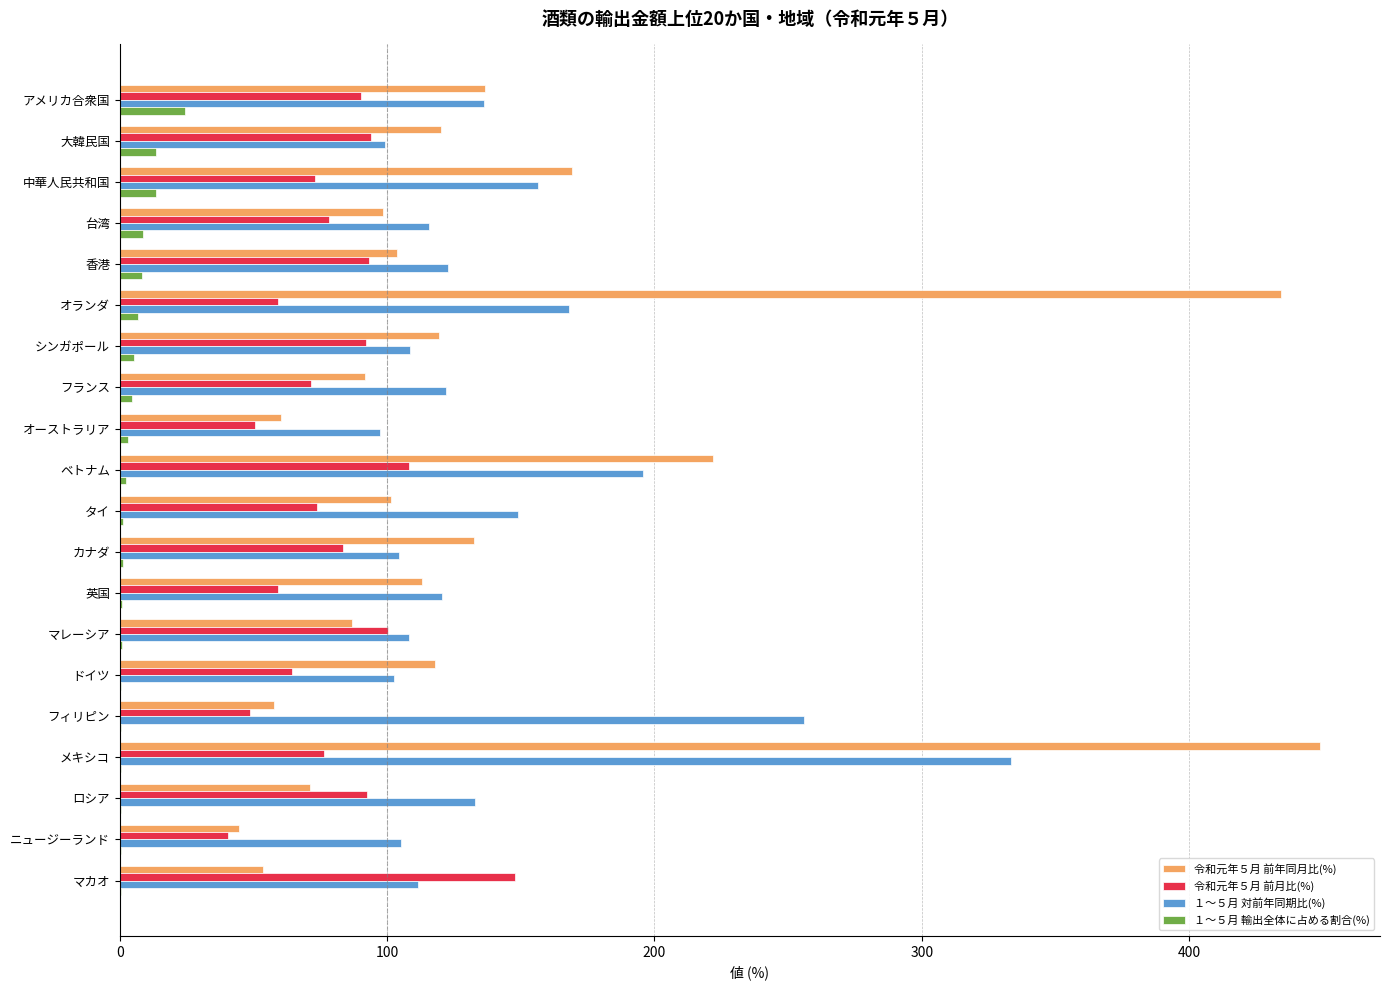

What is the highest value of the １～５月 輸出全体に占める割合(%) series?

24.6